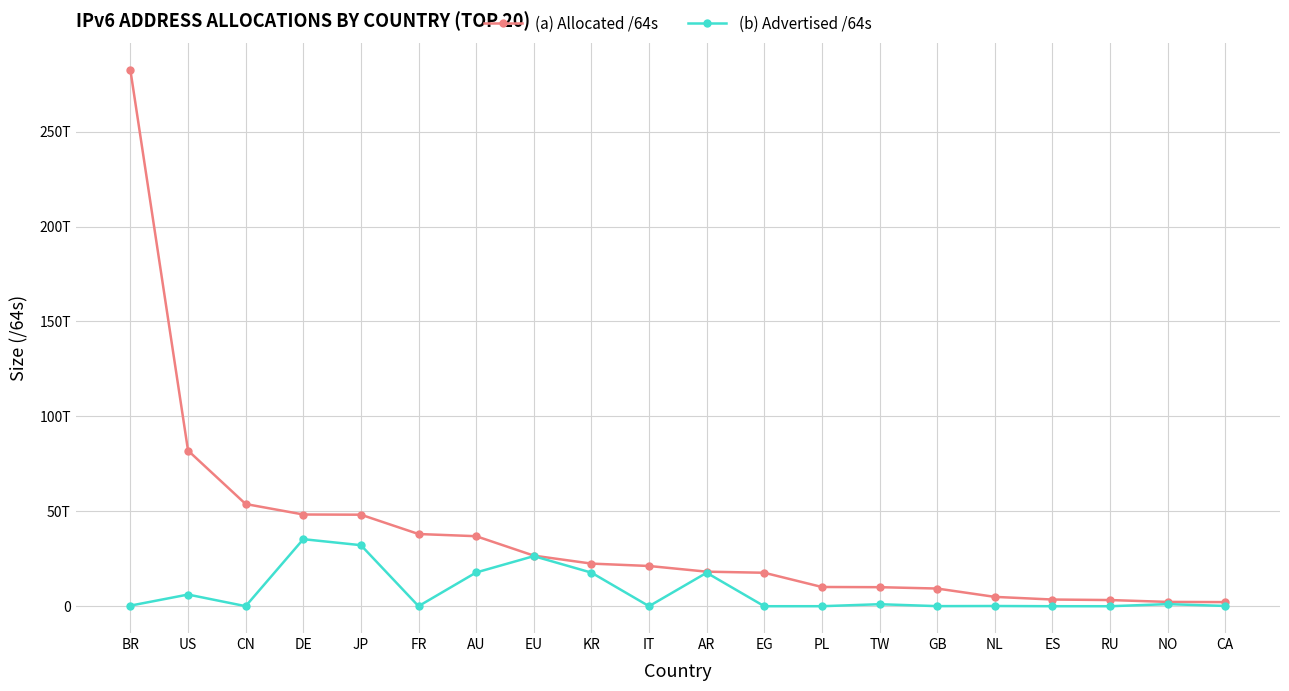

True or false: (a) Allocated /64s and (b) Advertised /64s intersect in this chart.

False